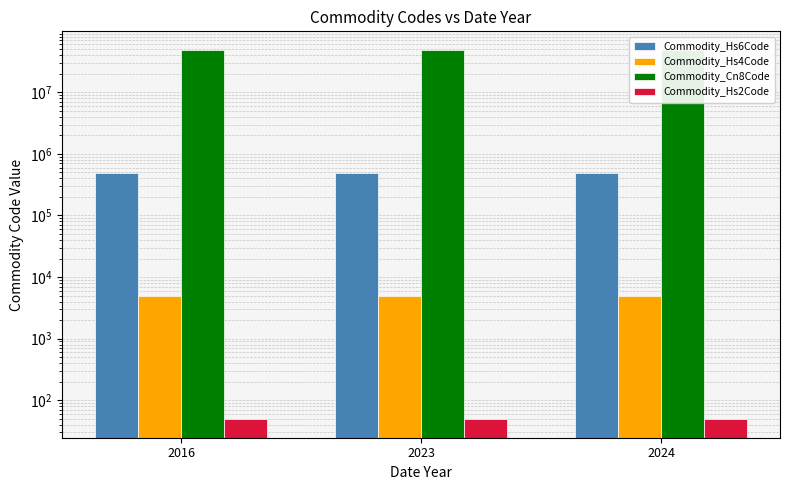

How many data points in Commodity_Hs4Code are above 4903?

1